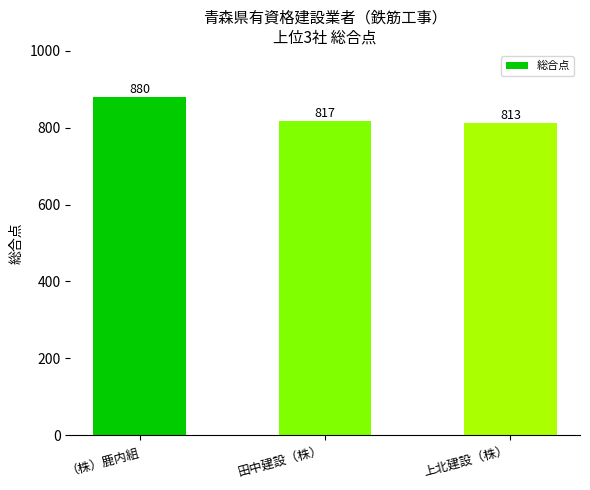

The value at （株）鹿内組 is 200. True or false?

False